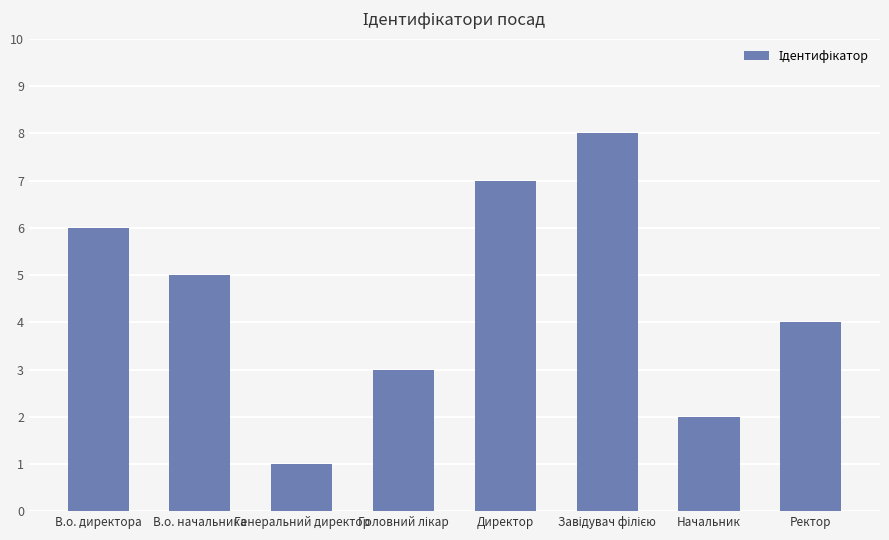

What is the maximum value shown in the chart?

8